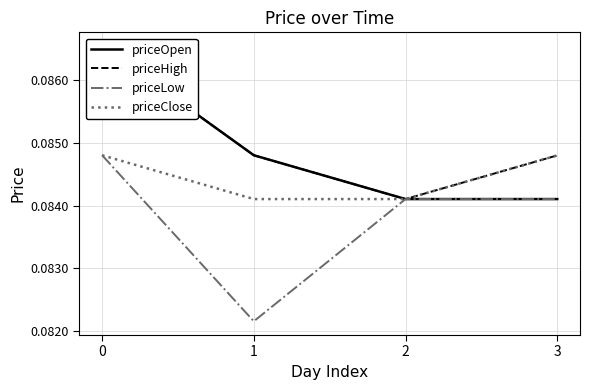

In priceLow, how many points are lower than both neighbors (excluding endpoints)?

1